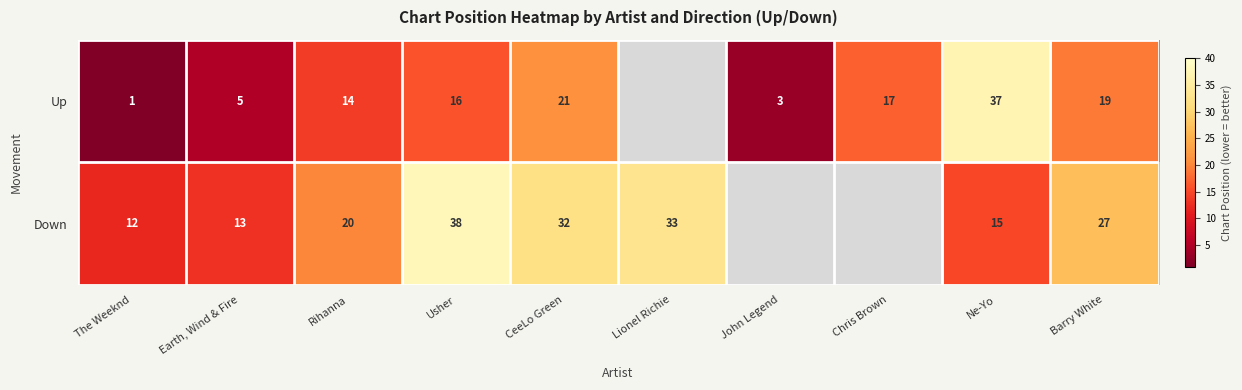

Is the value of Down at Usher greater than the value of Up at Rihanna?

Yes